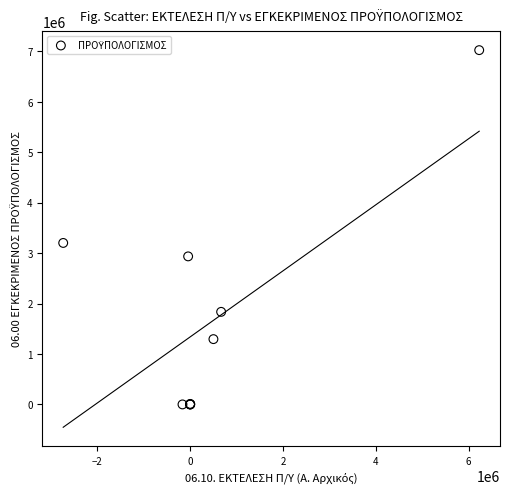

What Y value in the scatter plot is closest to 3511658?

3201188.0